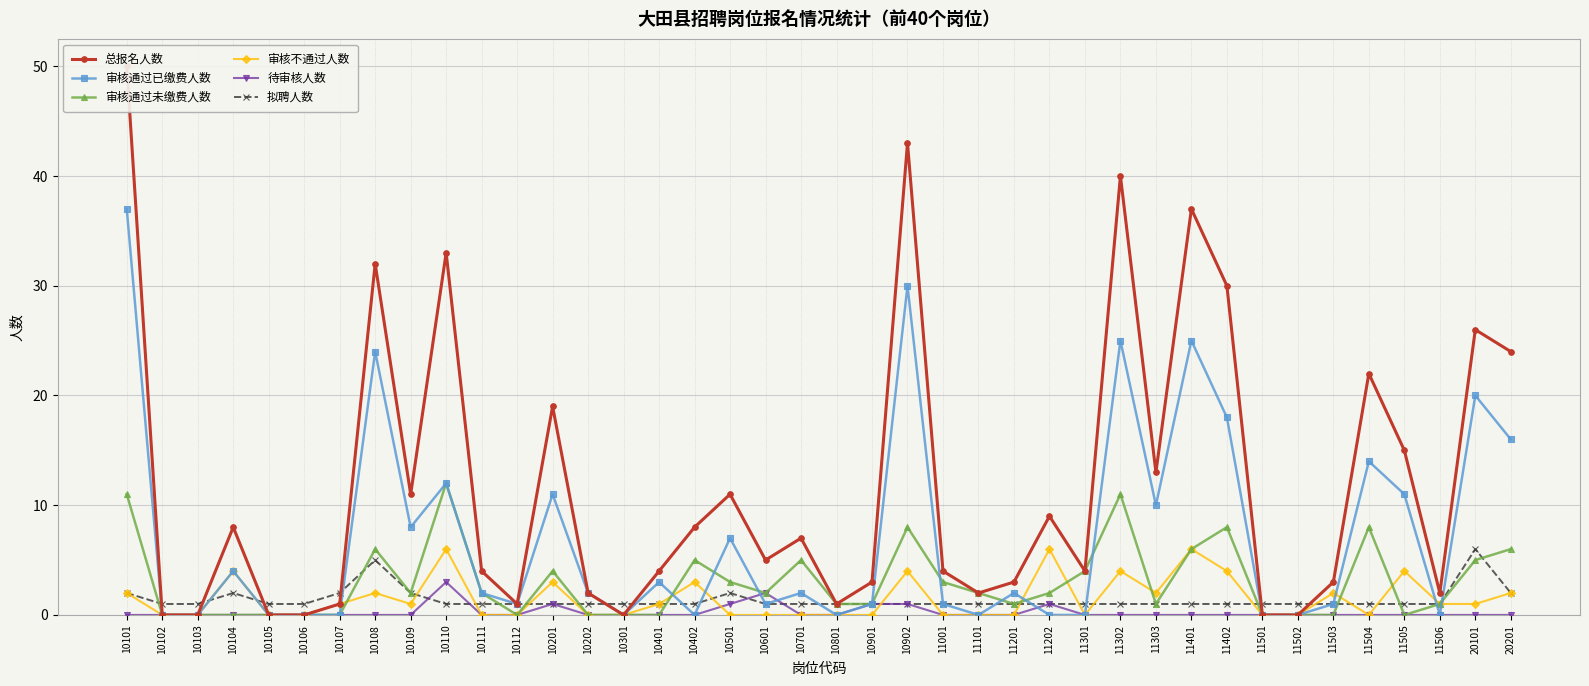

What is the greatest value displayed?

50